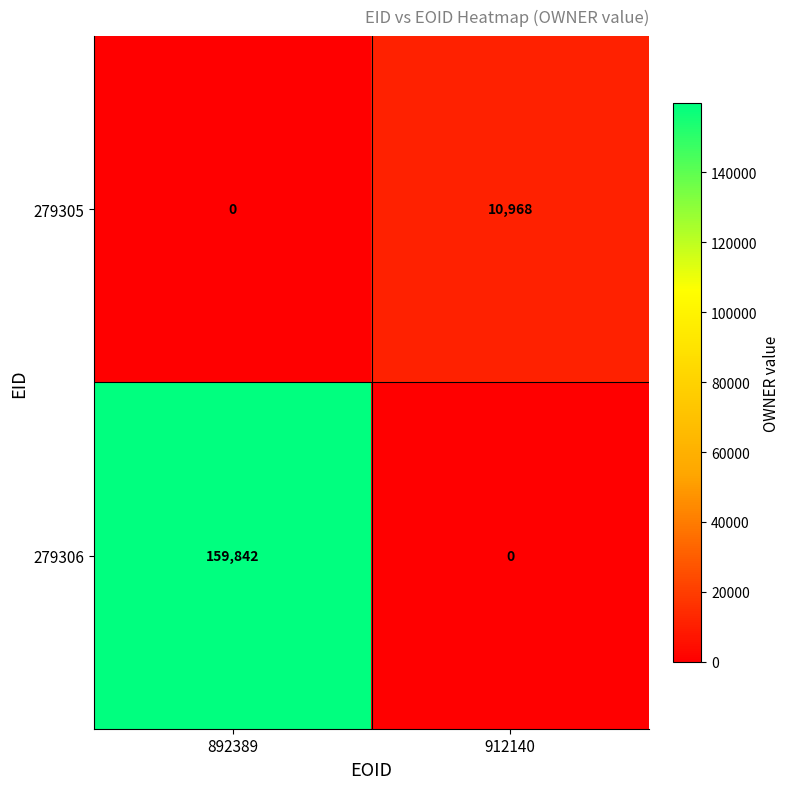

What is the maximum value shown in the chart?

159842